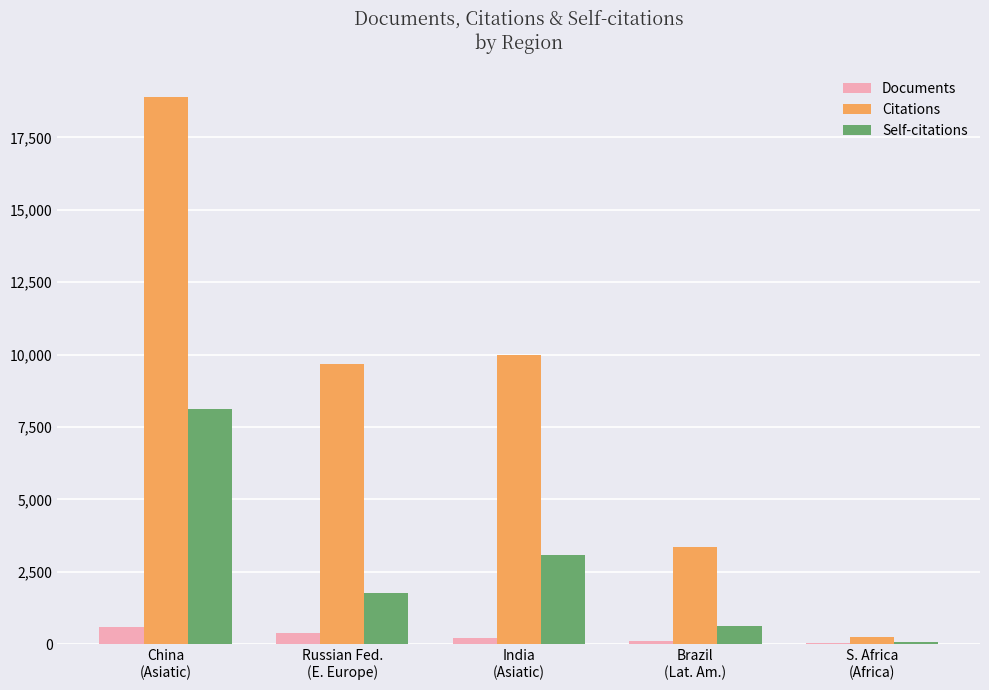

What is the highest value of the Self-citations series?

8136